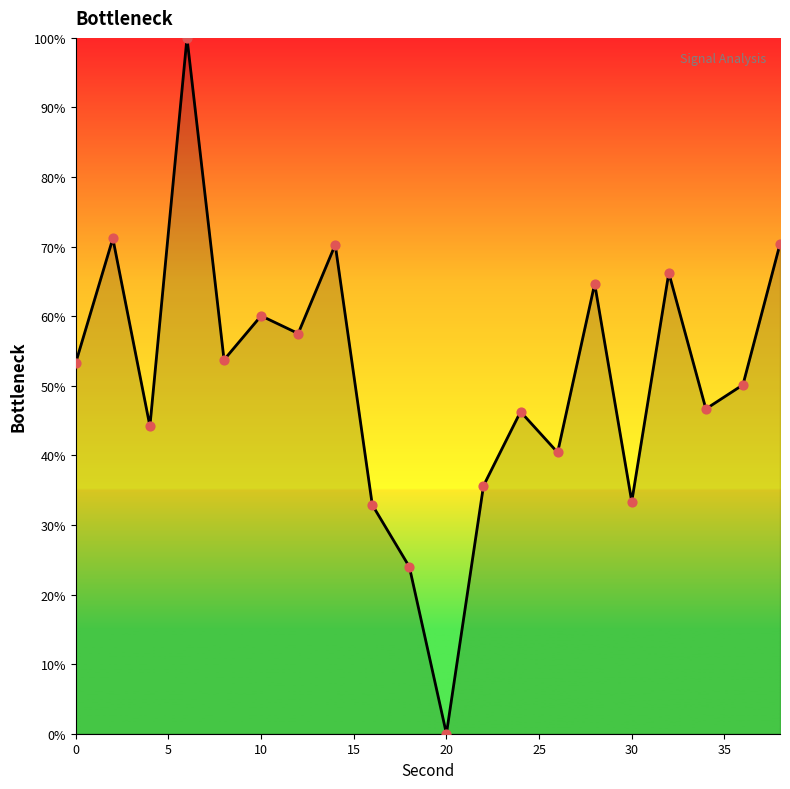

What is the greatest value displayed?

100.0